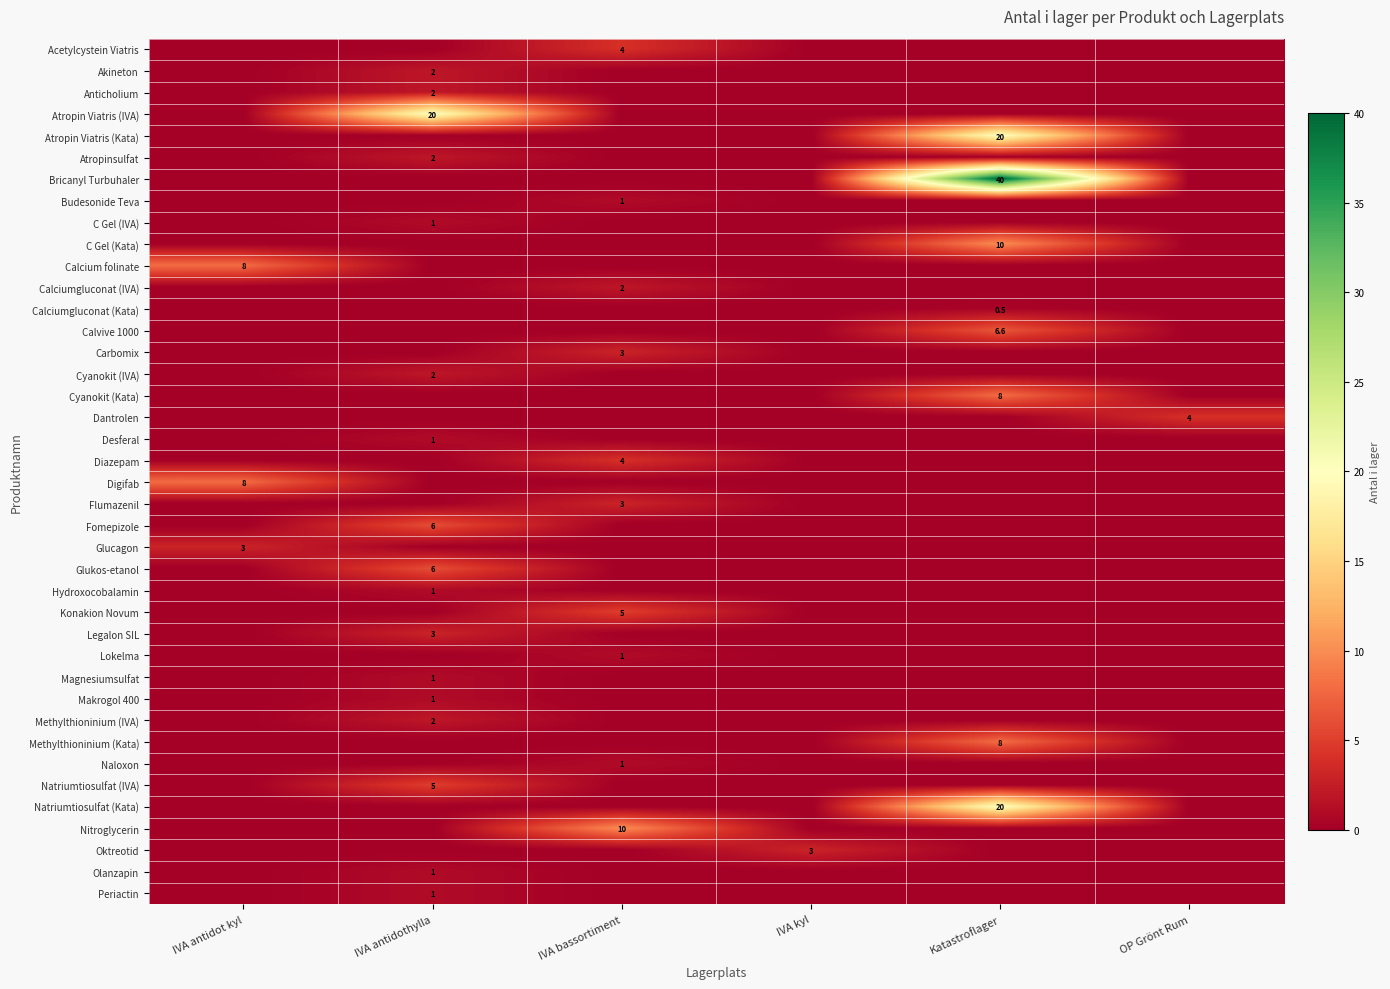

At which label does Nitroglycerin reach its minimum?

IVA antidot kyl